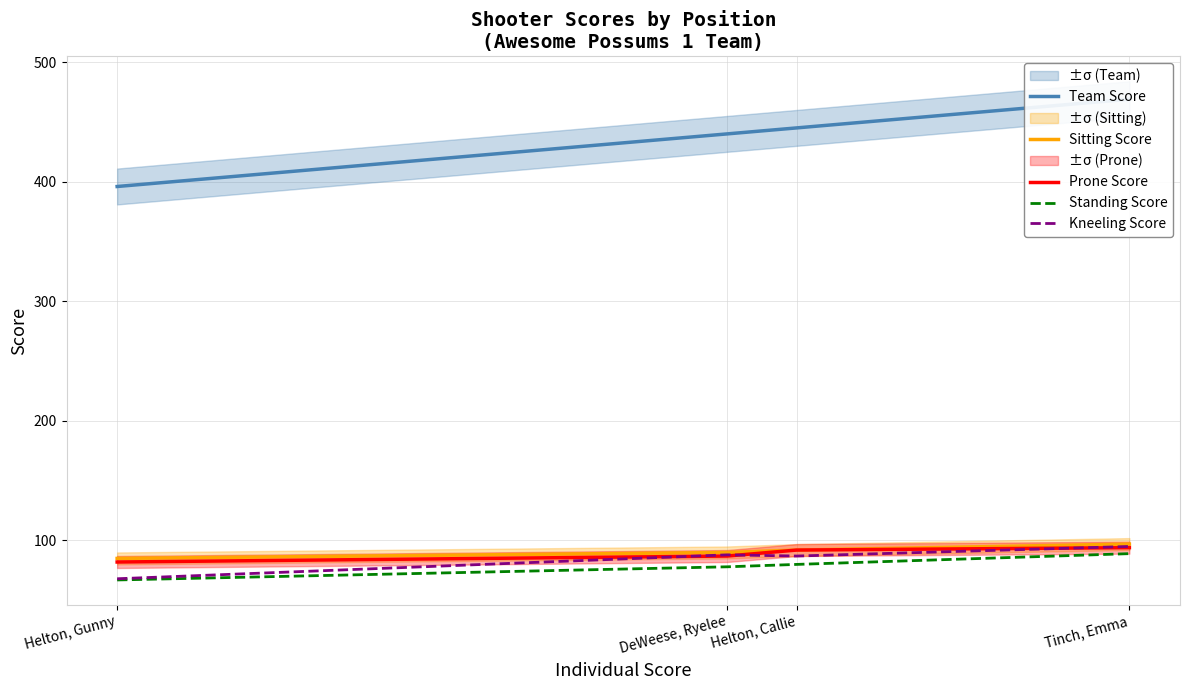

Which series has the largest total across all categories?

Team Score